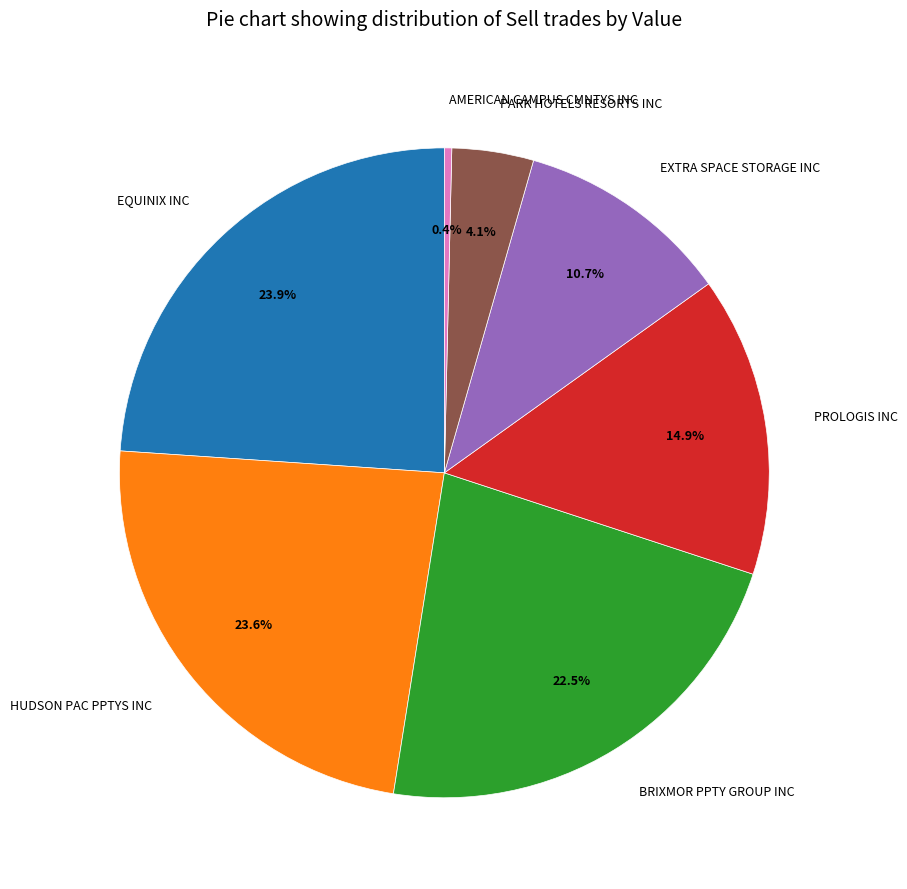

Between PARK HOTELS RESORTS INC and HUDSON PAC PPTYS INC, which is larger?

HUDSON PAC PPTYS INC